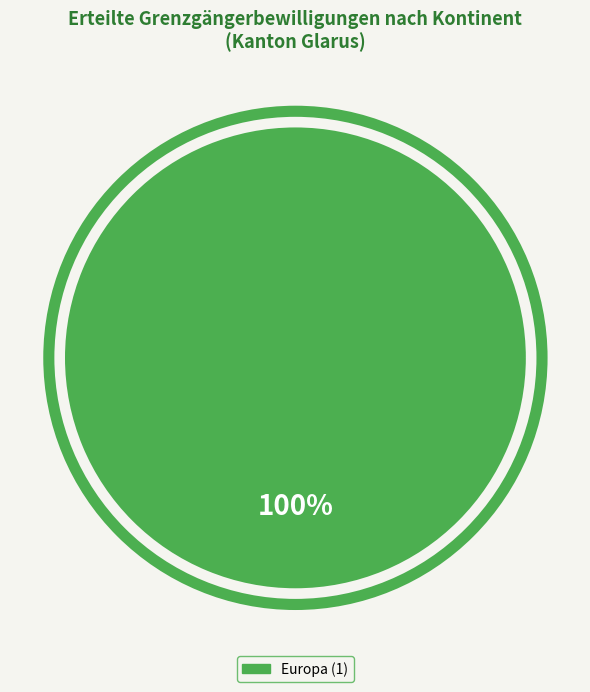

Does any single category account for the majority?

Yes